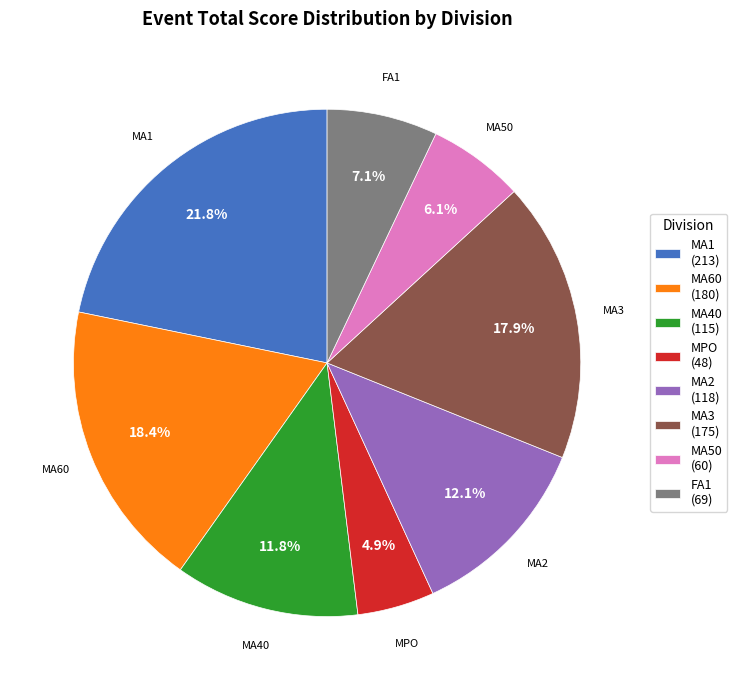

What is the ratio of the value at MA40 to the value at MA3?

0.7